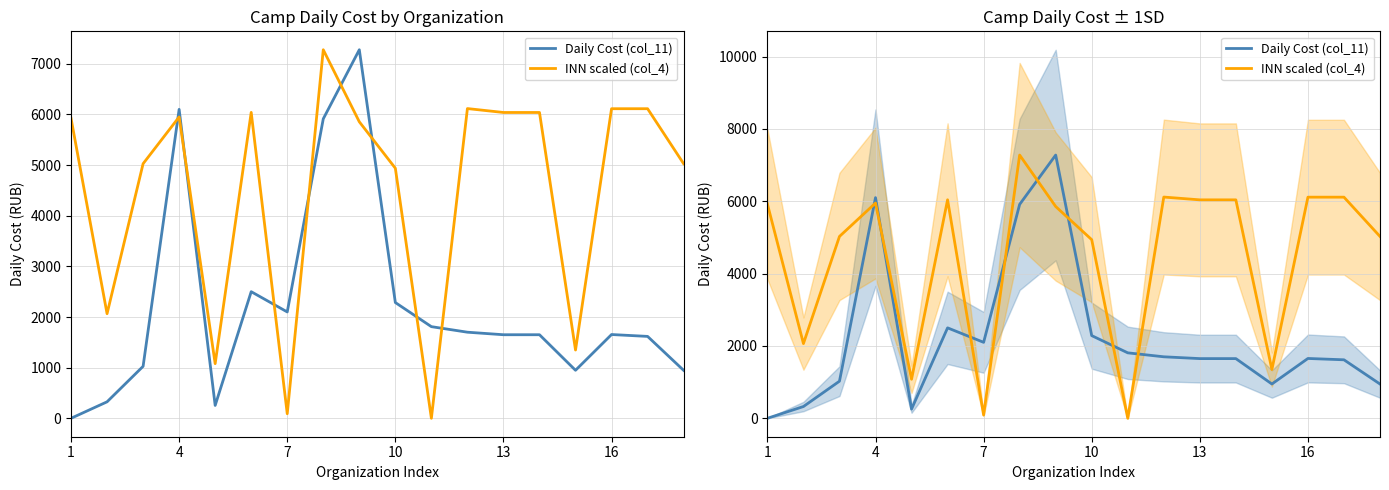

In Daily Cost (col_11), how many points are lower than both neighbors (excluding endpoints)?

3